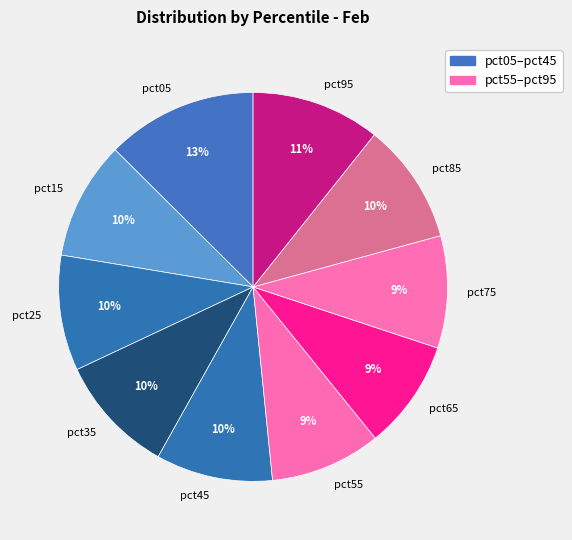

The pct15 slice represents 10% of the pie. True or false?

True